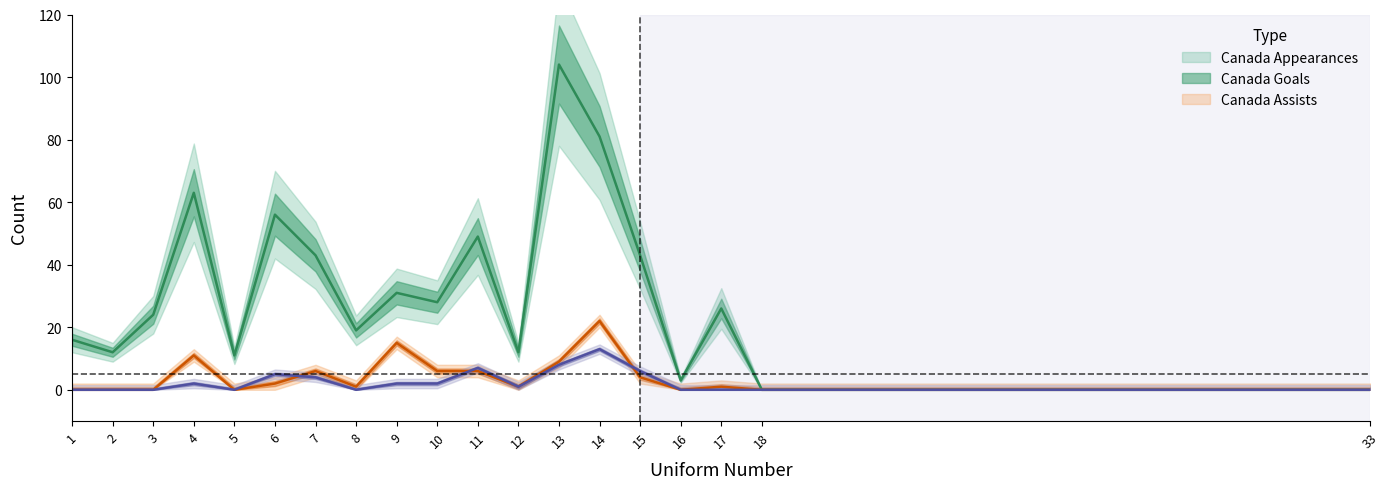

How many lines are shown in the chart?

3